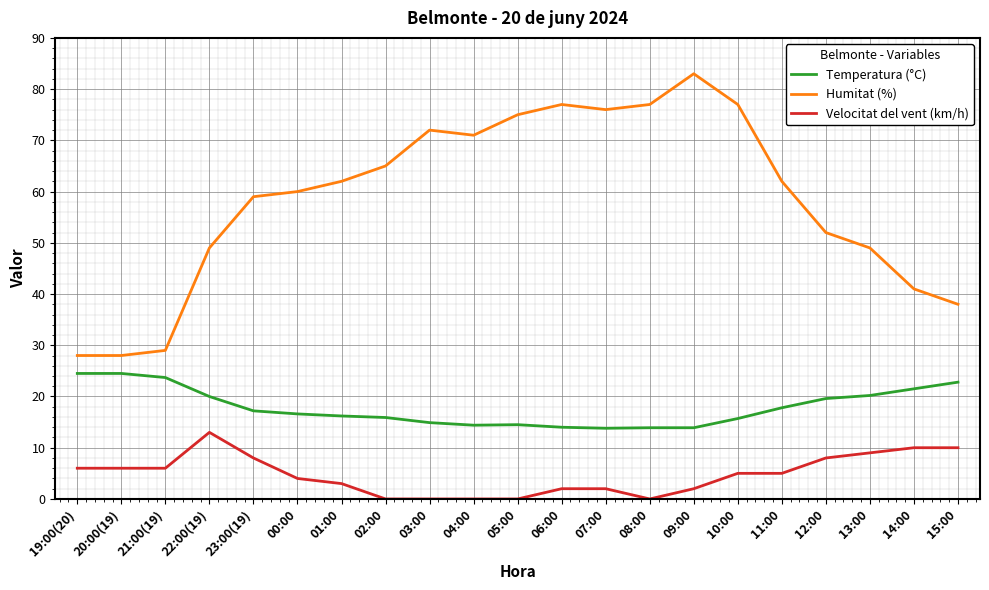

Where is the first local maximum for Humitat (%)?

03:00